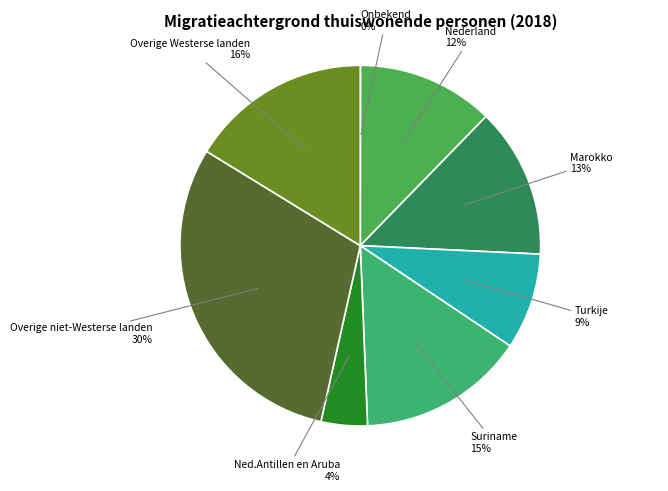

To the nearest percent, what is the average slice percentage?

12%